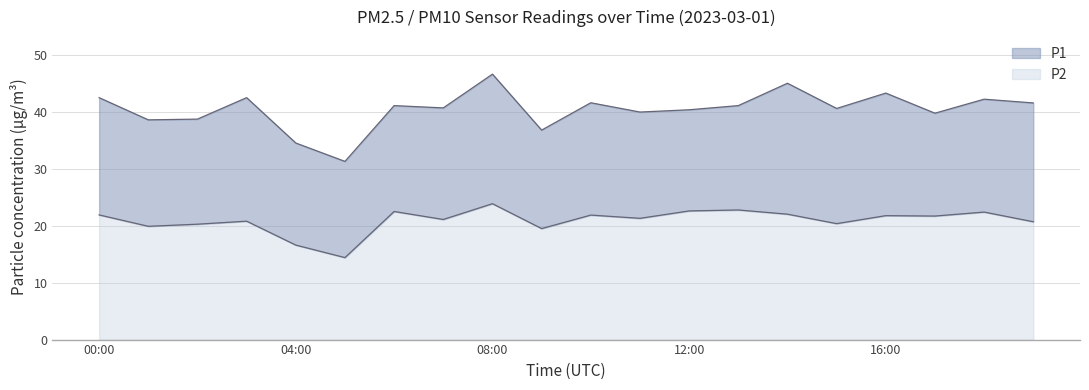

Which category has the highest value across all series?

08:00